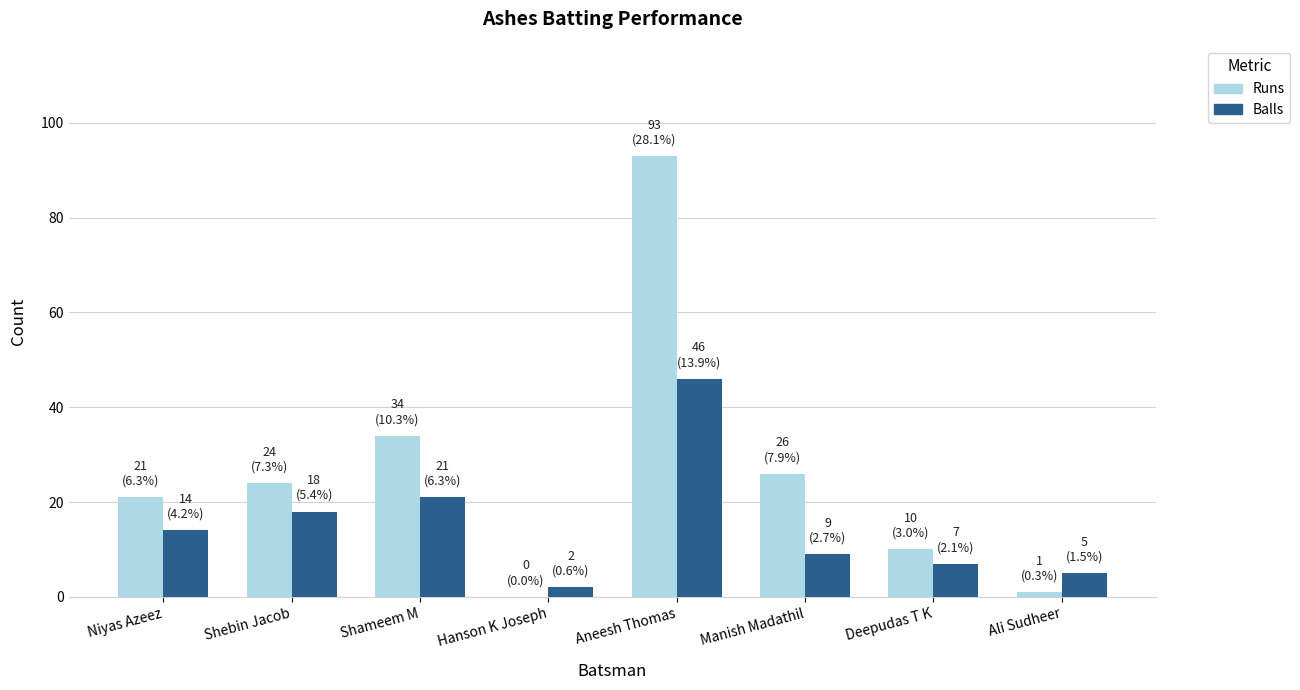

True or false: Runs has a value of 21 at Niyas Azeez.

True